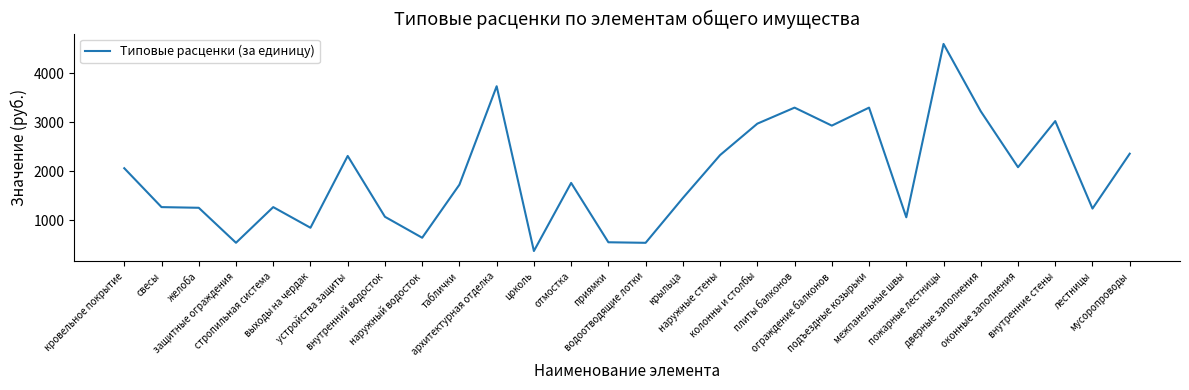

At which label does the data first exceed 1763?

кровельное покрытие